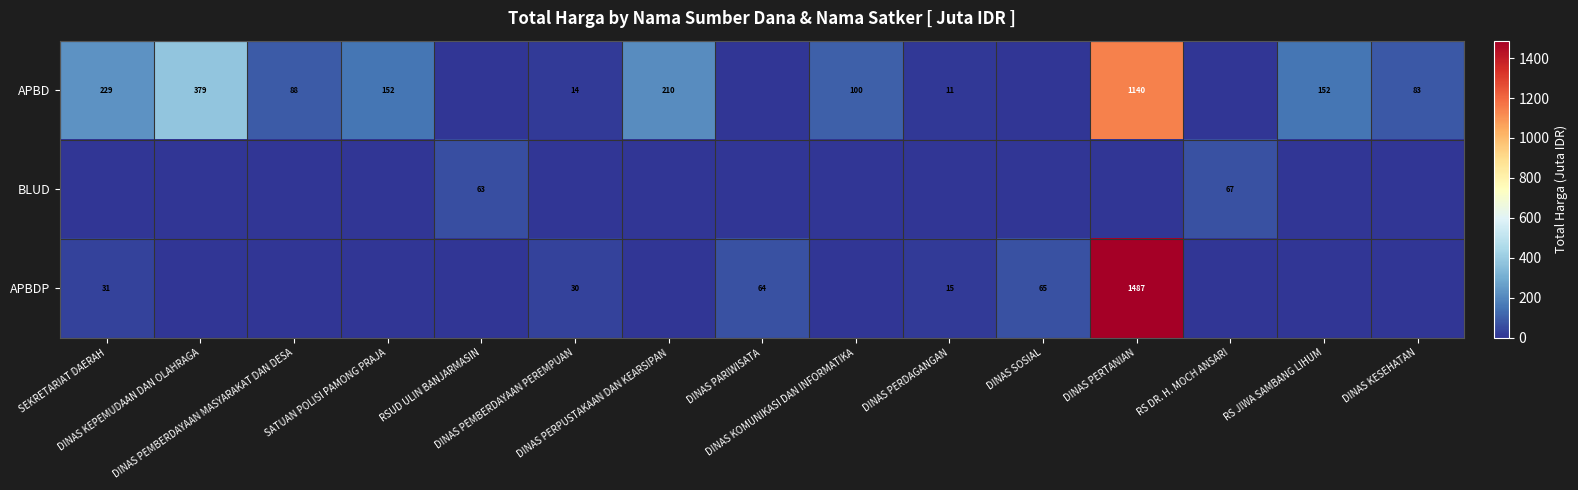

Which series has the widest spread of values?

APBDP